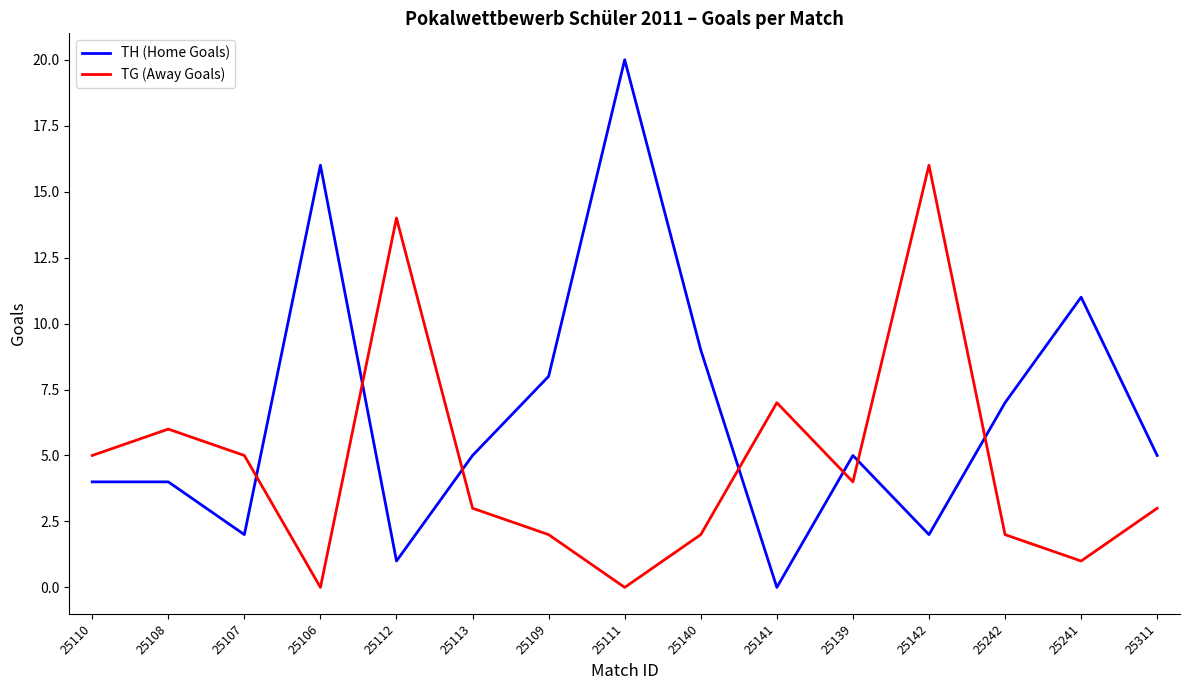

Is the value of TG (Away Goals) at 25242 greater than the value of TH (Home Goals) at 25141?

Yes